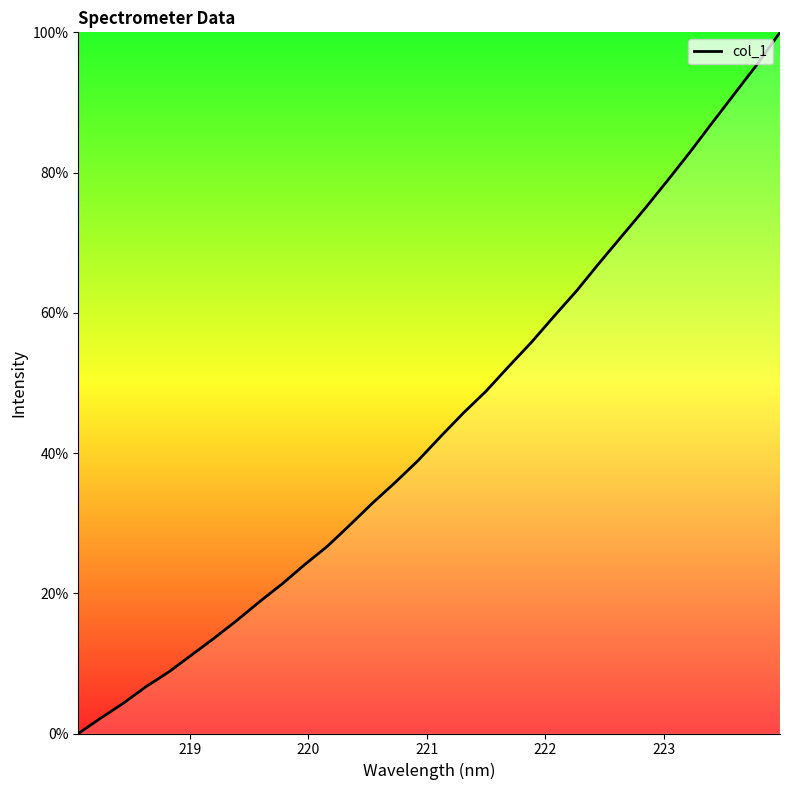

Is this an area chart (filled region under the line)?

No